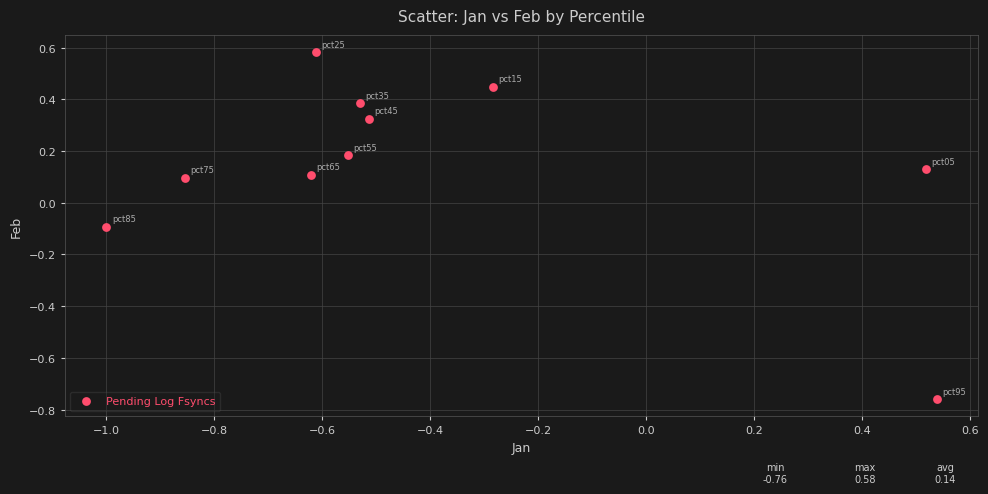

What is the average X value?

-0.4